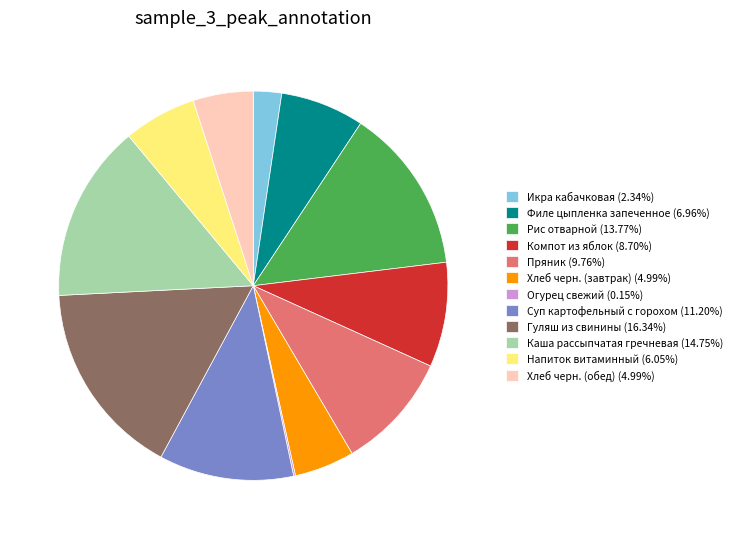

Approximately how many times larger is the value at Гуляш из свинины compared to Суп картофельный с горохом?

1.5